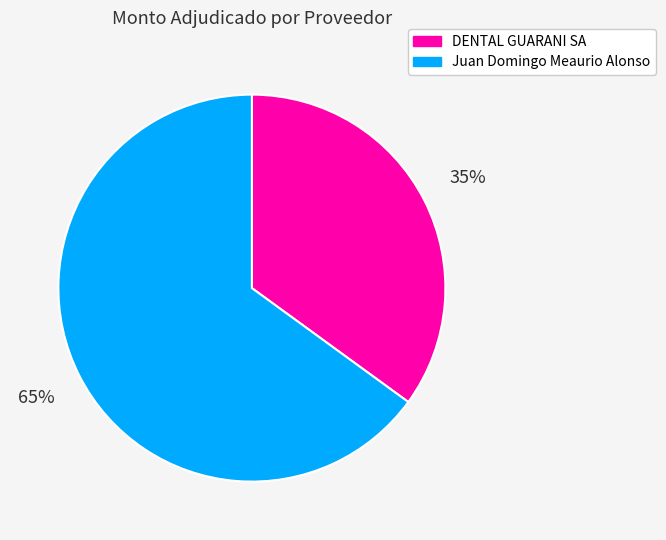

Is there any slice that represents more than half of the pie?

Yes